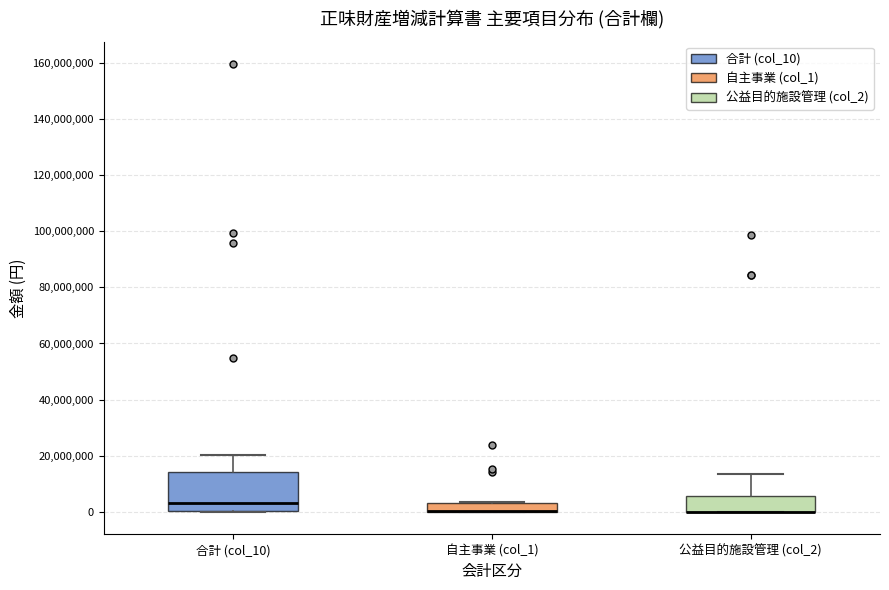

Reading left to right, transcribe this box plot: for each box, give where its median line is, the range the box spans, and where its two whiskers end, as read against the y-axis. The values are not printed on the chart, so give them approximately, as read against the axis.

合計 (col_10): median 4000000, box 0 to 14000000, whiskers 0 to 20000000
自主事業 (col_1): median 0 (drawn on the box's lower edge), box 0 to 4000000, whiskers 0 to 4000000
公益目的施設管理 (col_2): median 0 (drawn on the box's lower edge), box 0 to 6000000, whiskers 0 to 14000000